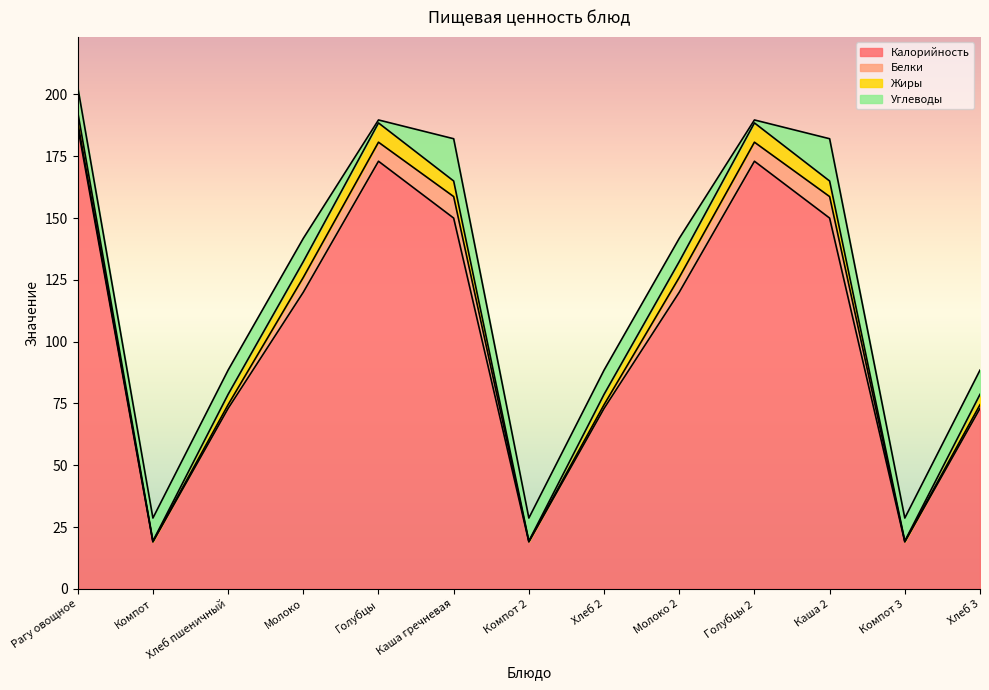

How many Калорийность values are between 73 and 150?

7